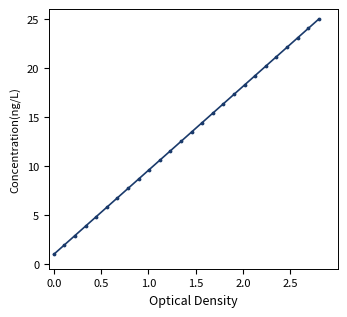

What is the range of Y values (max minus min)?

24.0